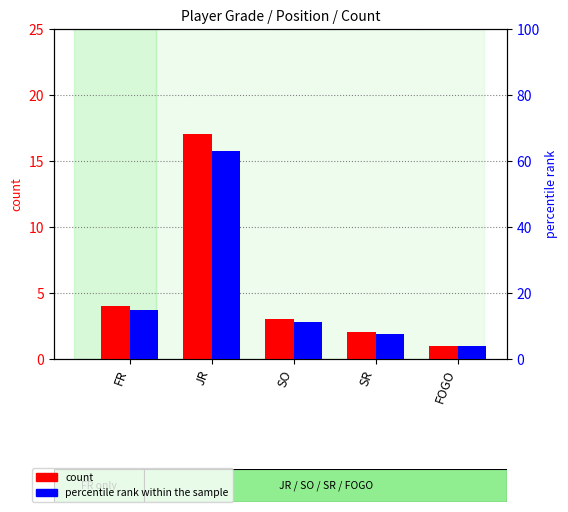

How many data points in percentile rank within the sample are above 11?

3